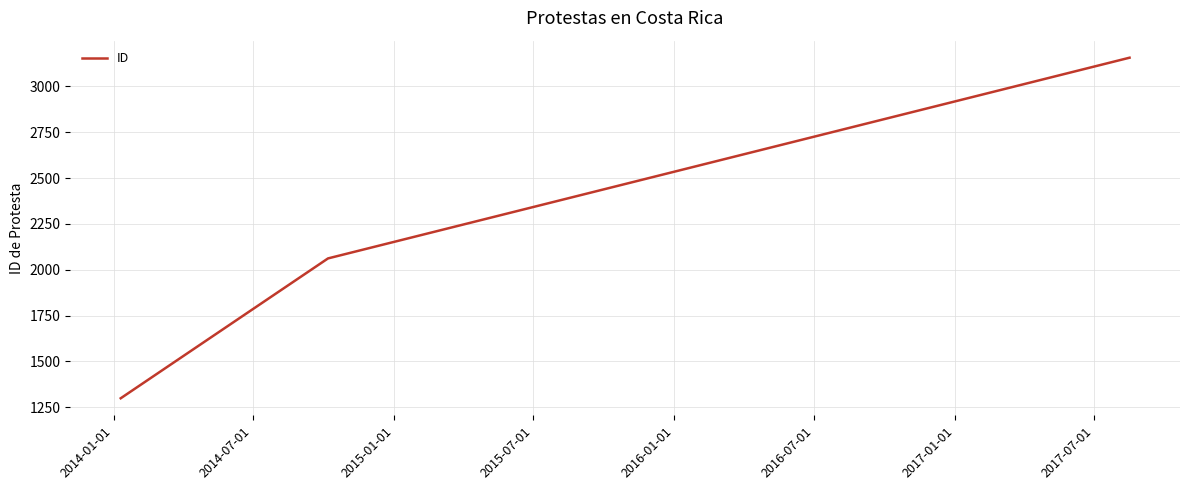

What is the smallest value displayed?

1299